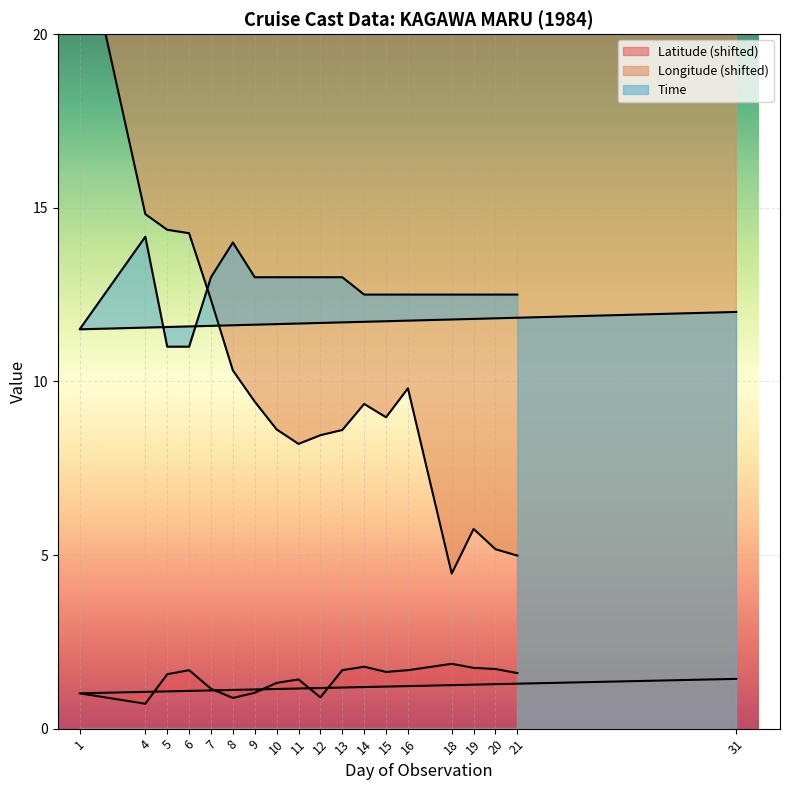

Which category has the lowest value across all series?

4